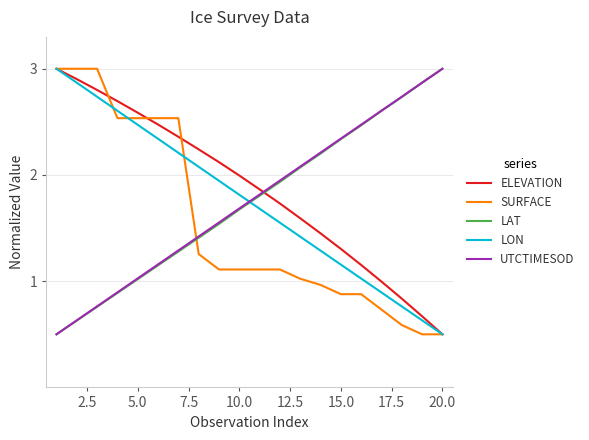

What is the lowest value of the ELEVATION series?

0.5